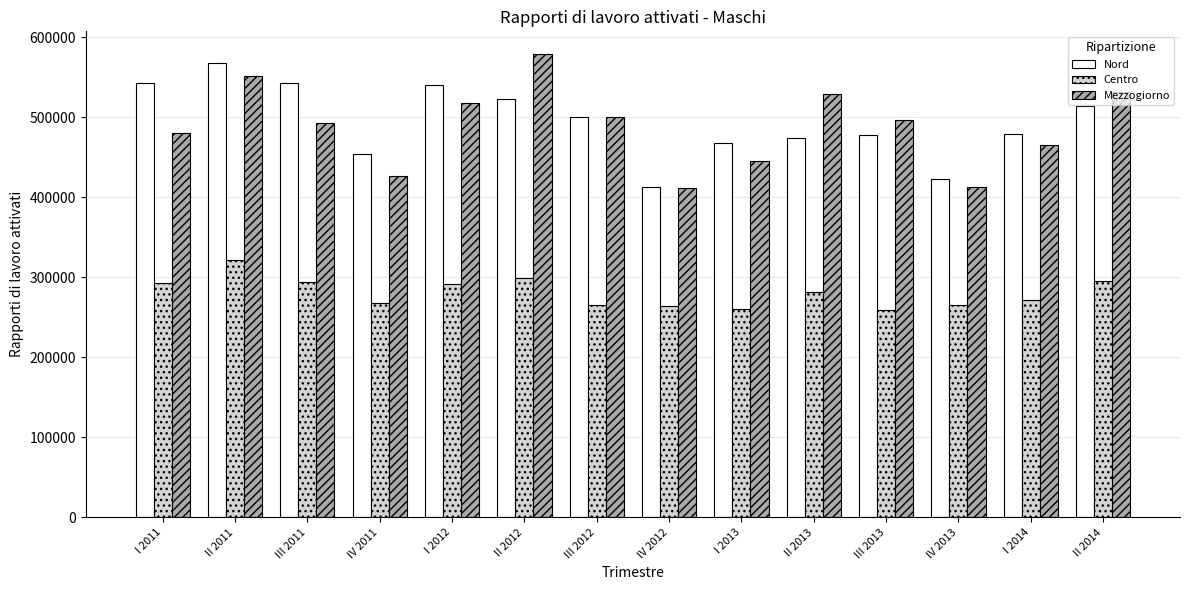

What is the maximum value shown in the chart?

578744